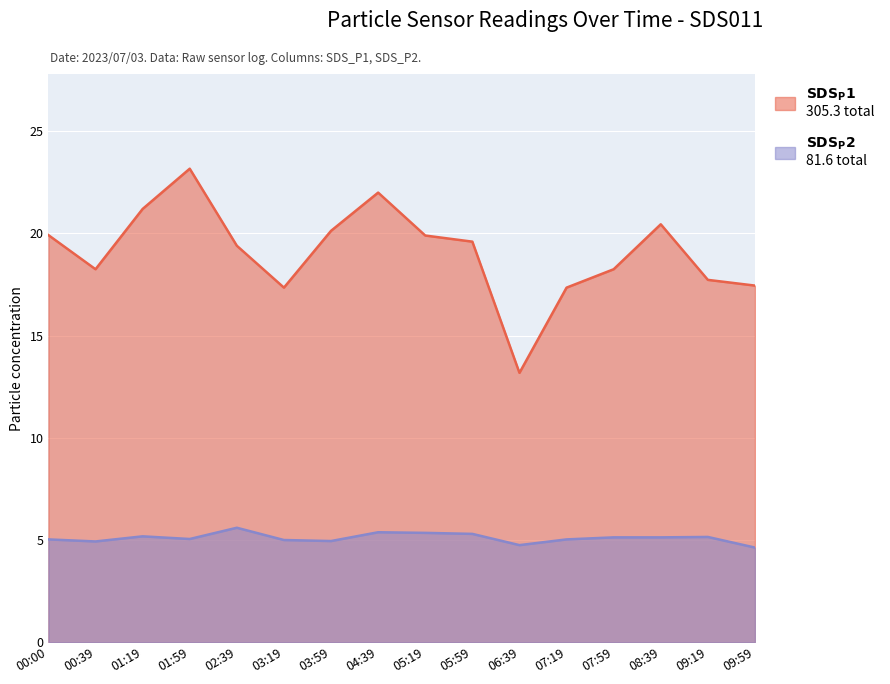

Which label corresponds to the largest value in the chart?

01:59